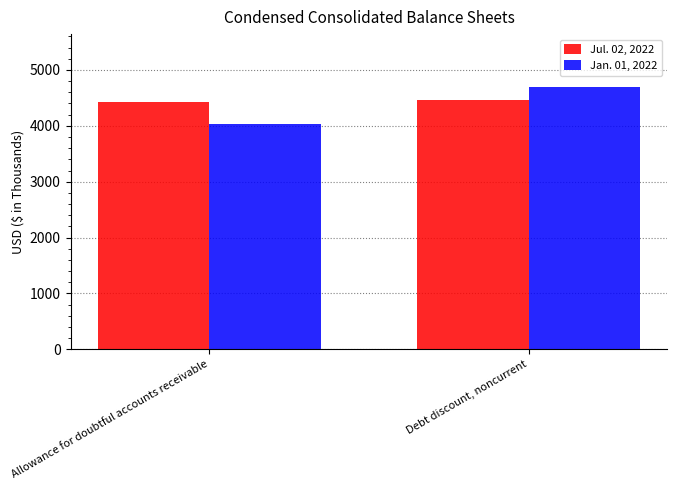

List the series in order of their overall mean, highest first.

Jul. 02, 2022, Jan. 01, 2022